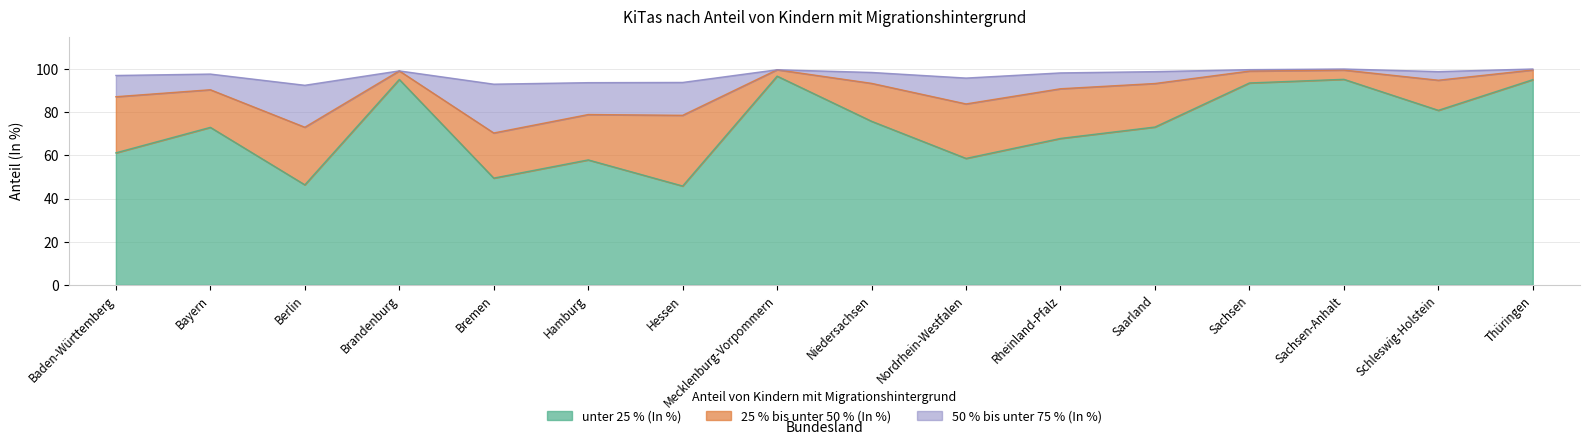

True or false: unter 25 % (In %) and 50 % bis unter 75 % (In %) intersect in this chart.

False